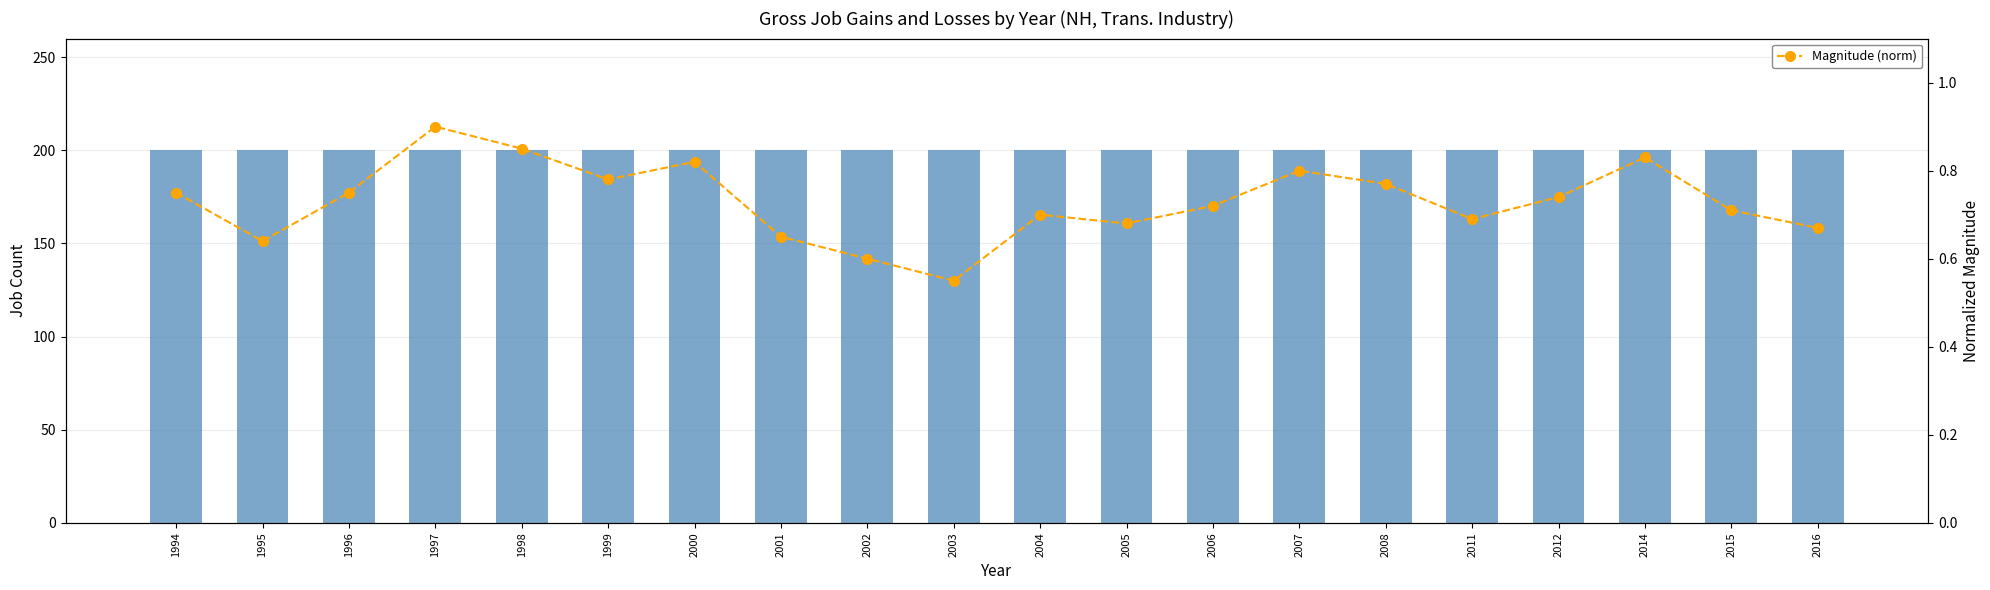

The Gross job gains series shows 103.3 at 2014. True or false?

False